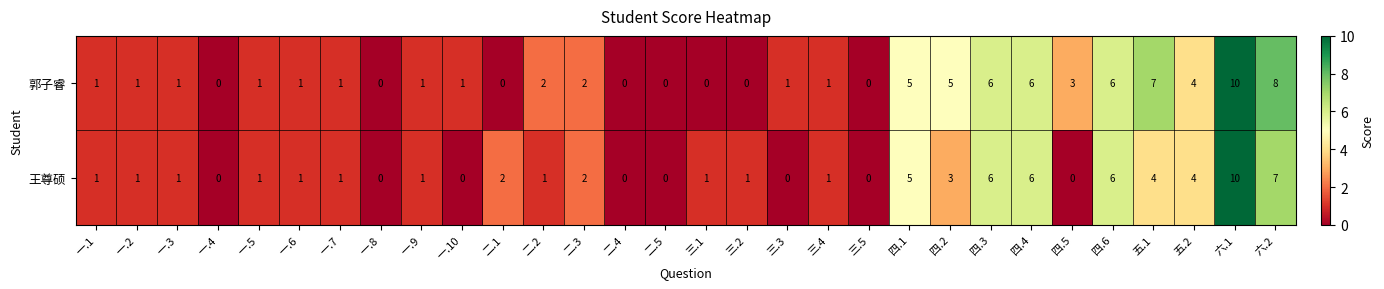

Between 二.4 and 四.2, which series saw the biggest shift?

郭子睿